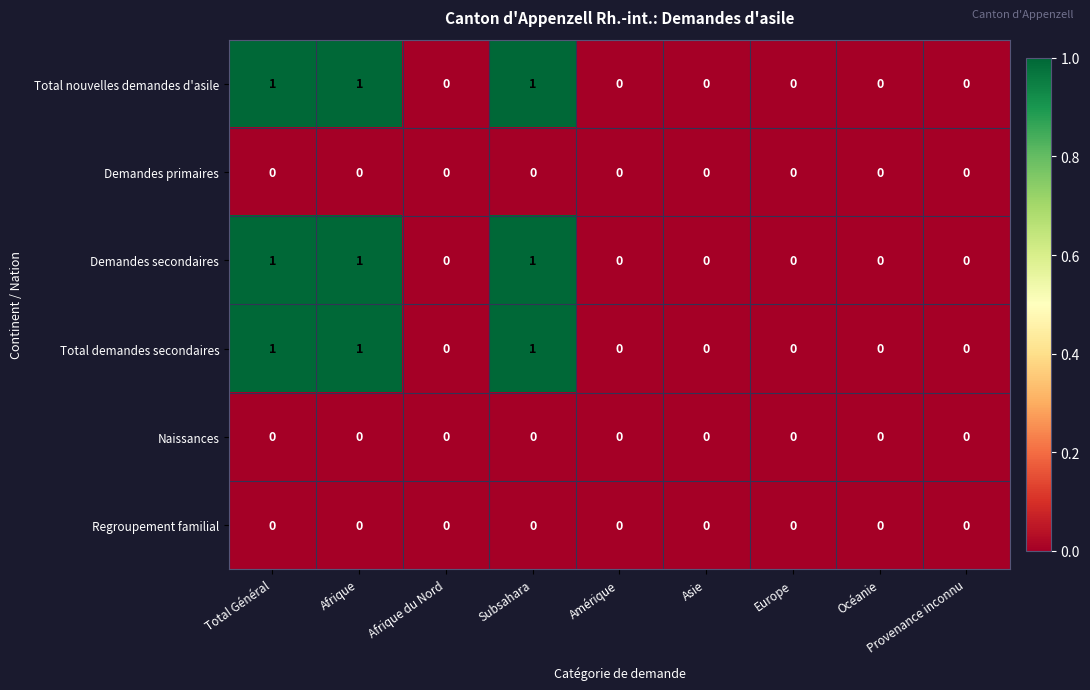

How many Total demandes secondaires values are between 0 and 1?

9